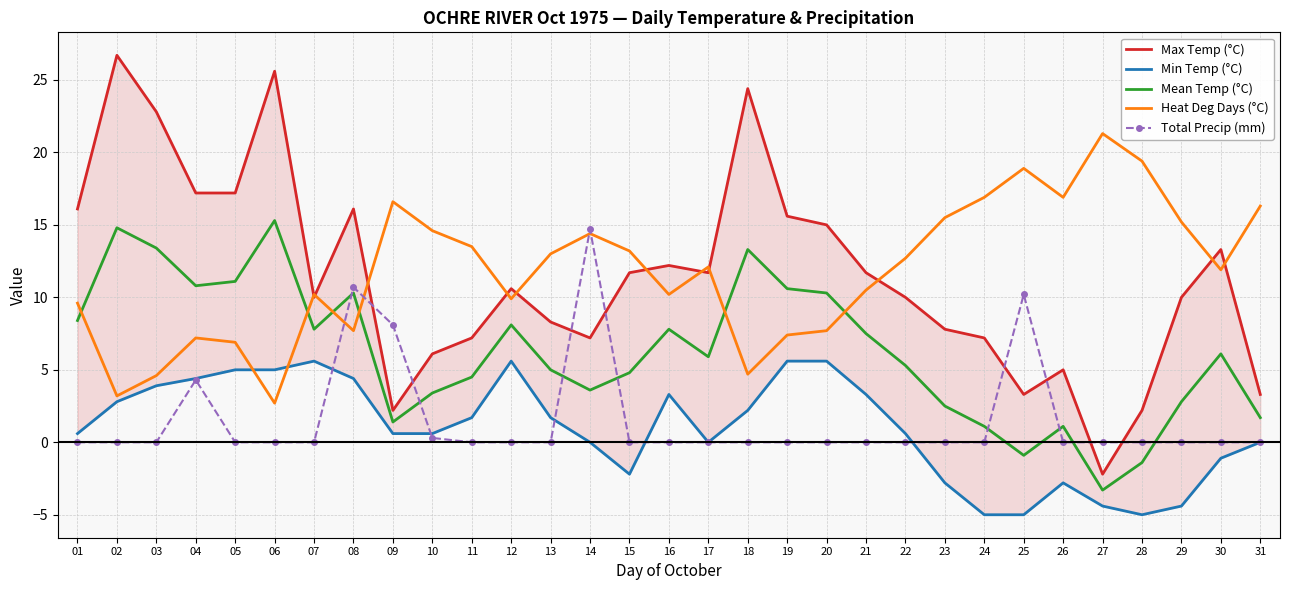

At which category is the sum across all series the highest?

08